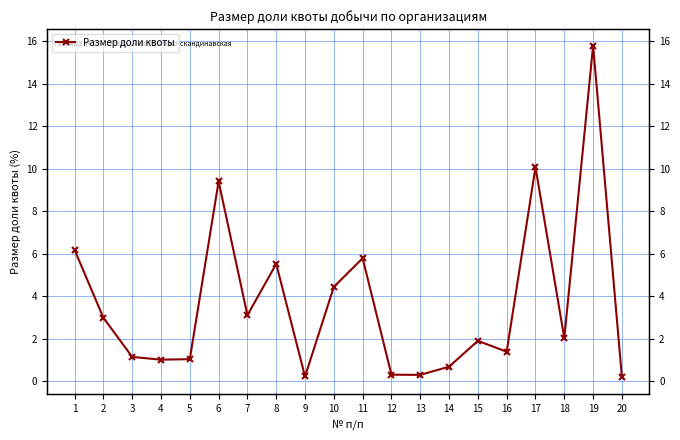

List the labels in order of value, smallest first.

20, 9, 13, 12, 14, 4, 5, 3, 16, 15, 18, 2, 7, 10, 8, 11, 1, 6, 17, 19